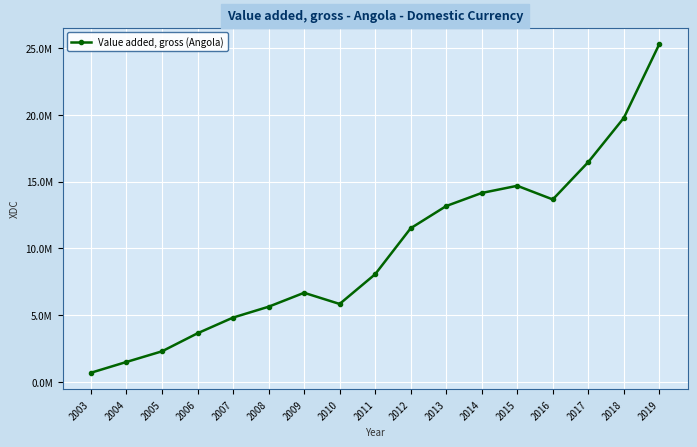

How many points are higher than both their immediate neighbors (excluding endpoints)?

2